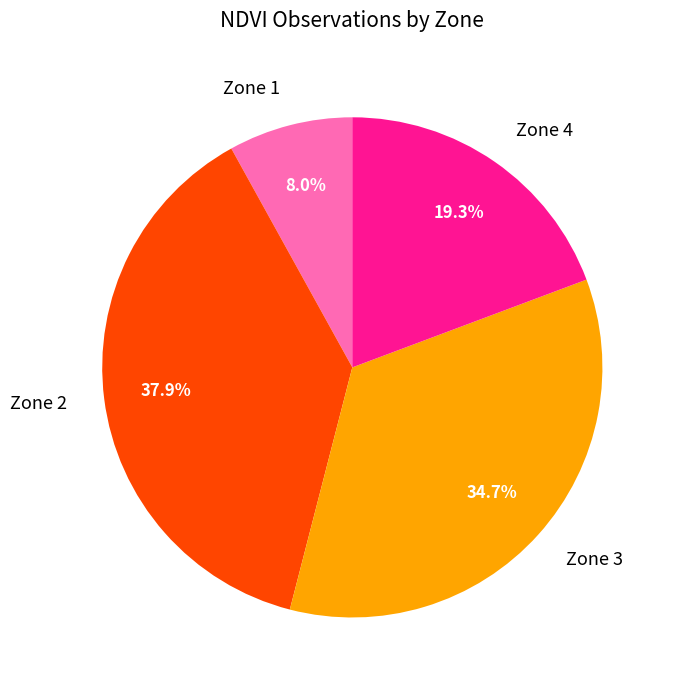

Which slice is the largest?

Zone 2